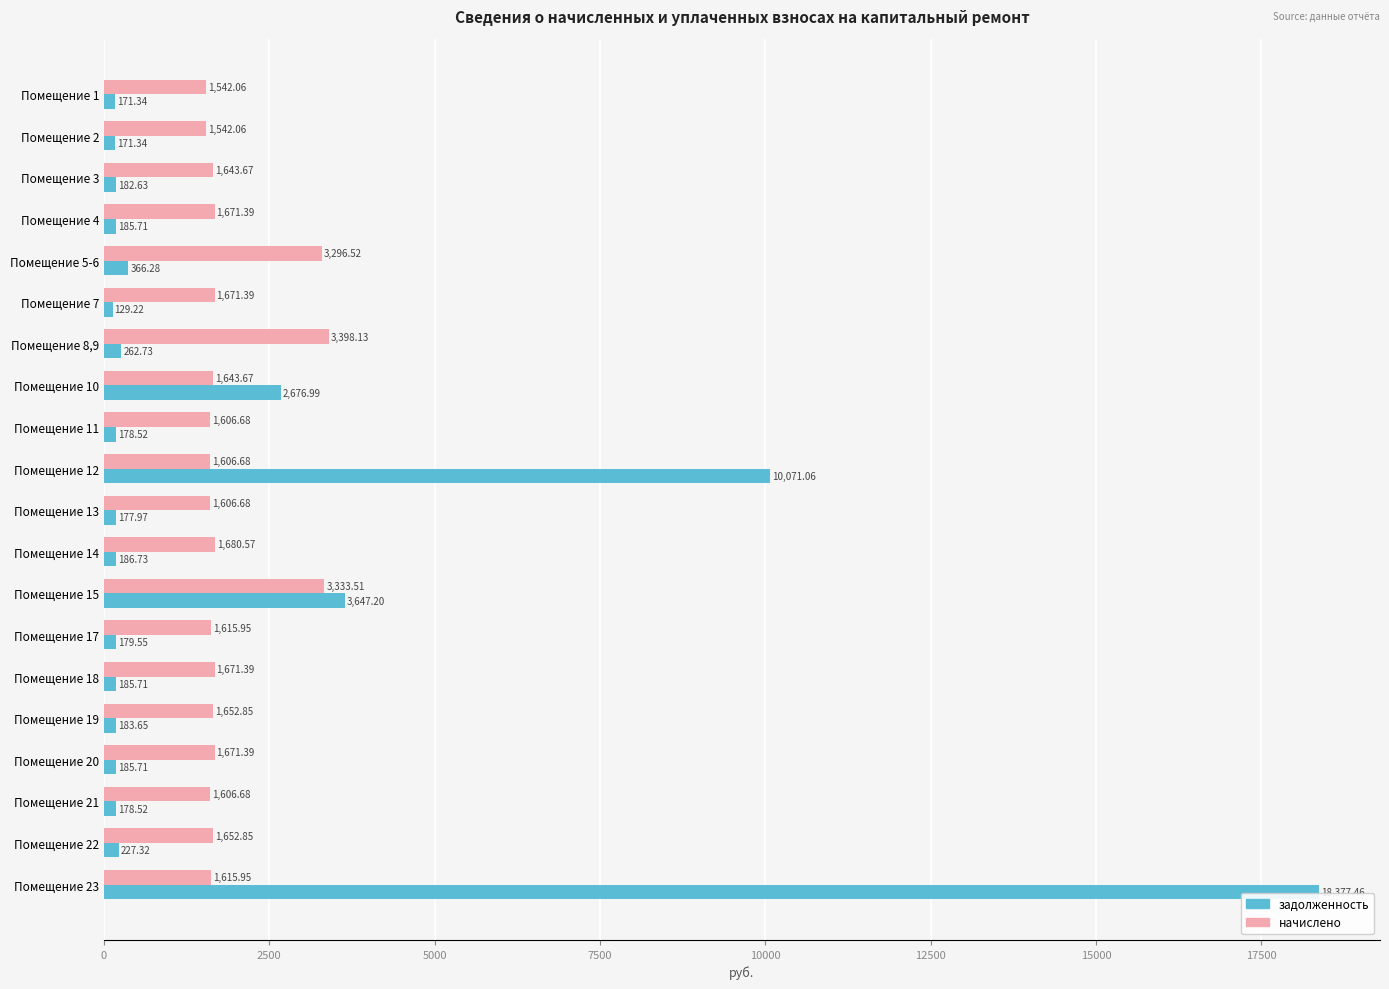

At Помещение 1, list the series in order from largest to smallest.

начислено, задолженность